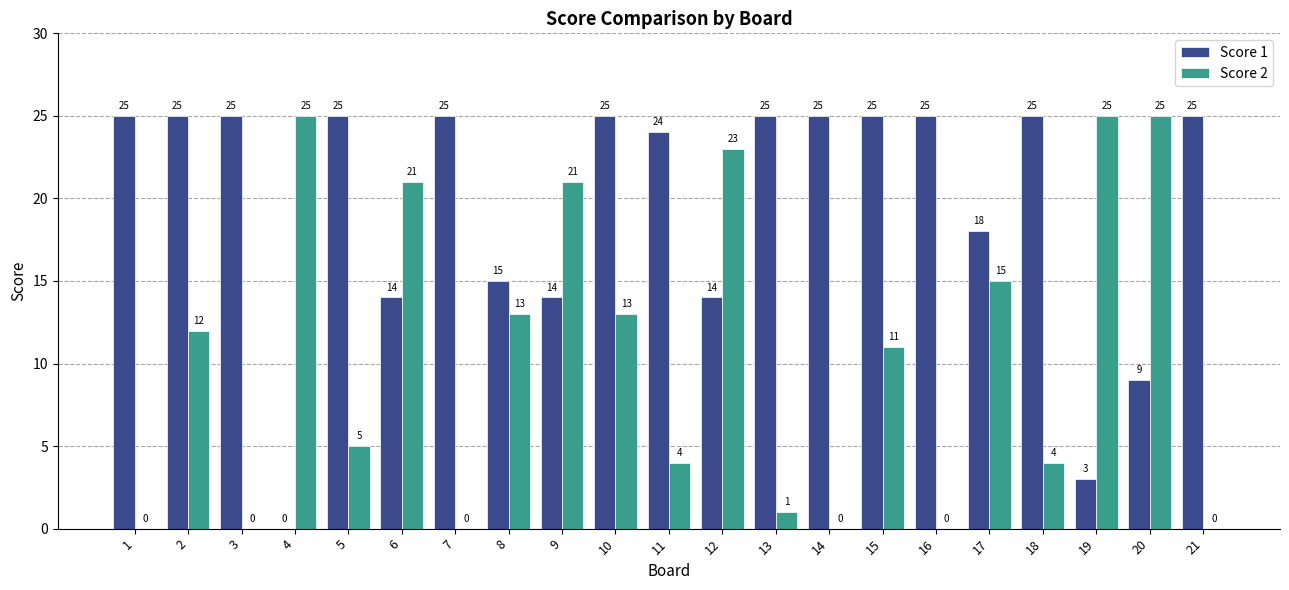

Which series changed the most between 8 and 16?

Score 2